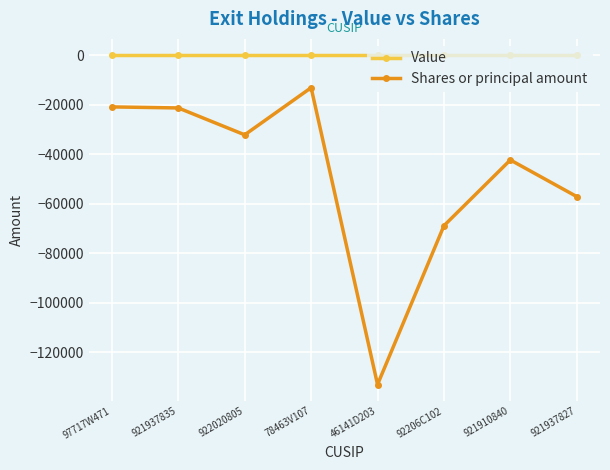

What position from the left is 78463V107?

4